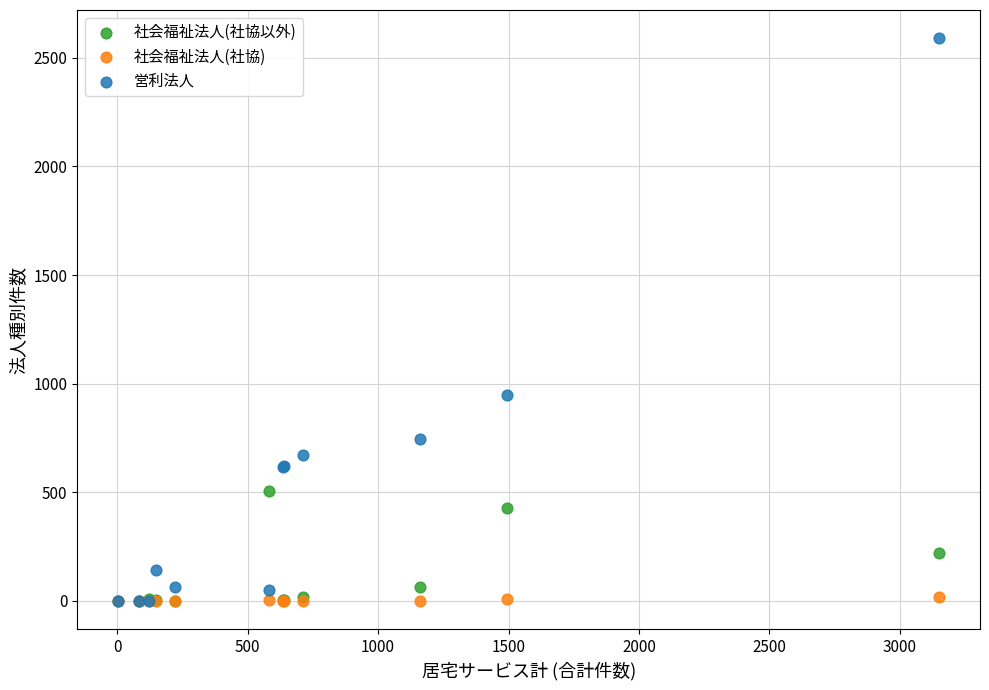

In the 社会福祉法人(社協以外) series, what Y value is closest to 253?

222